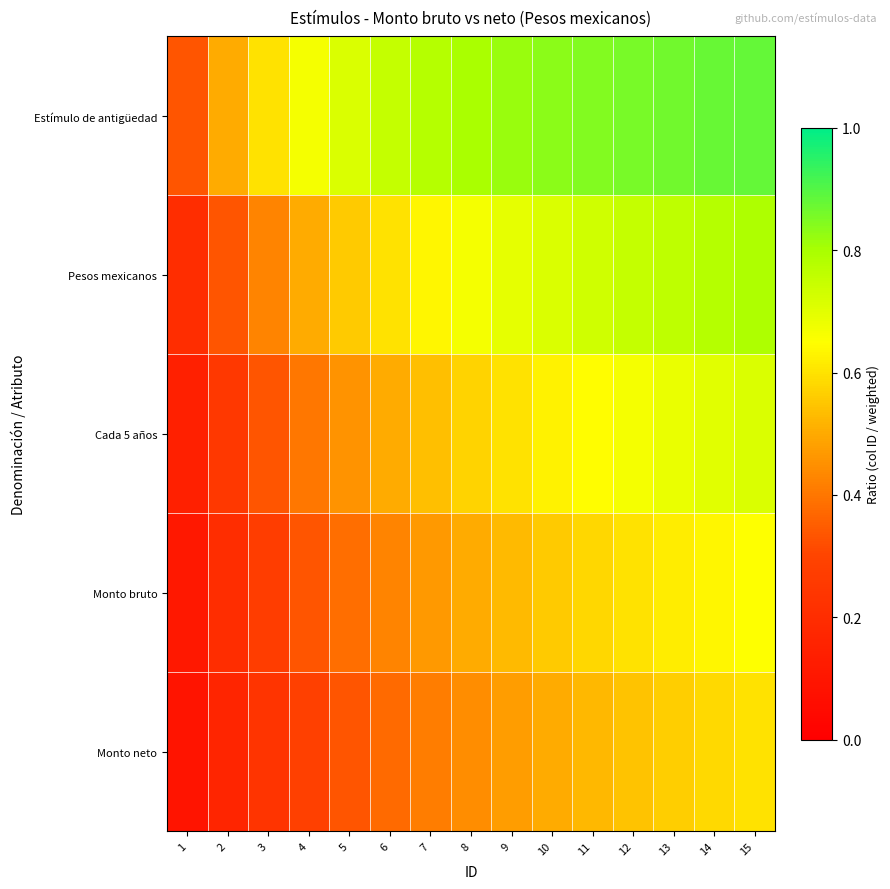

Reading left to right, transcribe all the data shown in this chart.

Estímulo de antigüedad: 1=0.3	2=0.5	3=0.6	4=0.7	5=0.7	6=0.8	7=0.8	8=0.8	9=0.8	10=0.8	11=0.8	12=0.9	13=0.9	14=0.9	15=0.9
Pesos mexicanos: 1=0.2	2=0.3	3=0.4	4=0.5	5=0.6	6=0.6	7=0.6	8=0.7	9=0.7	10=0.7	11=0.7	12=0.8	13=0.8	14=0.8	15=0.8
Cada 5 años: 1=0.1	2=0.2	3=0.3	4=0.4	5=0.5	6=0.5	7=0.5	8=0.6	9=0.6	10=0.6	11=0.6	12=0.7	13=0.7	14=0.7	15=0.7
Monto bruto: 1=0.1	2=0.2	3=0.3	4=0.3	5=0.4	6=0.4	7=0.5	8=0.5	9=0.5	10=0.6	11=0.6	12=0.6	13=0.6	14=0.6	15=0.7
Monto neto: 1=0.1	2=0.2	3=0.2	4=0.3	5=0.3	6=0.4	7=0.4	8=0.4	9=0.5	10=0.5	11=0.5	12=0.5	13=0.6	14=0.6	15=0.6